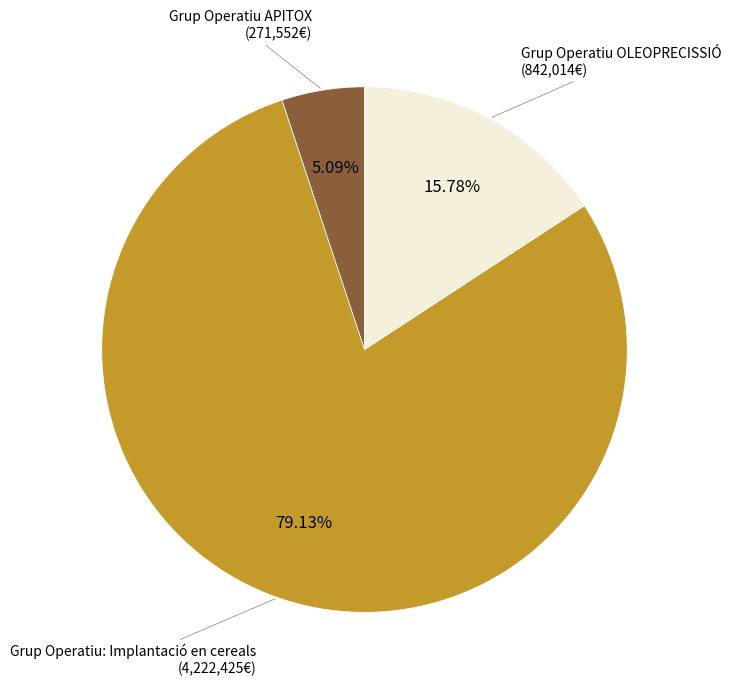

Does any single category account for the majority?

Yes